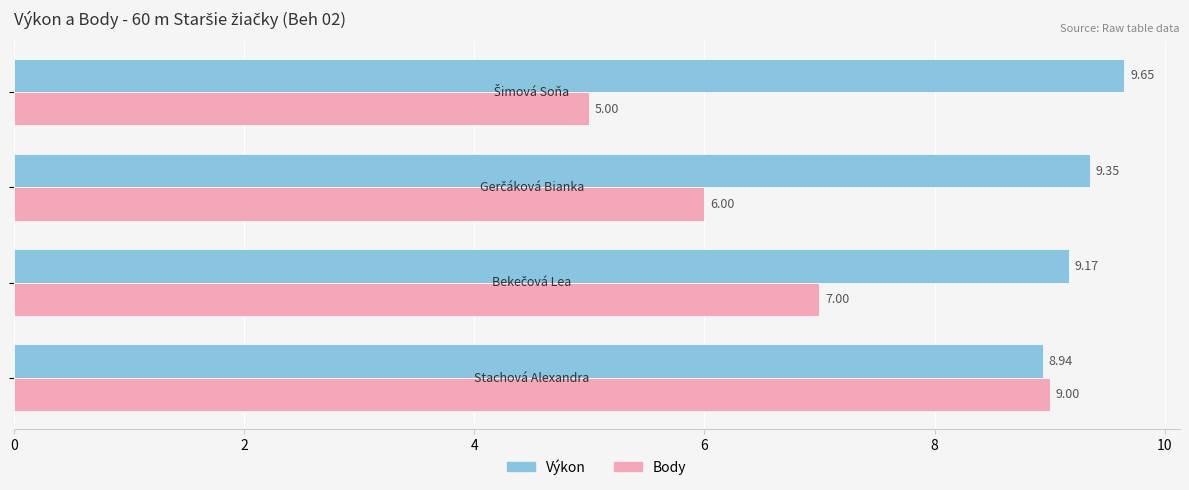

Which series has the widest spread of values?

Body